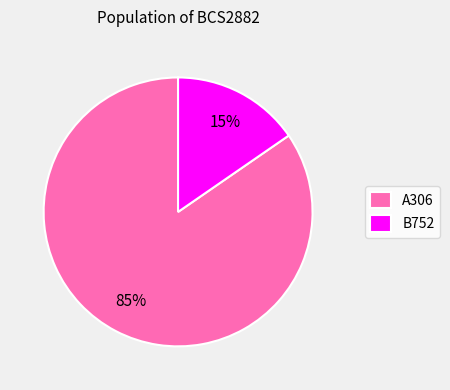

Is there any slice that represents more than half of the pie?

Yes